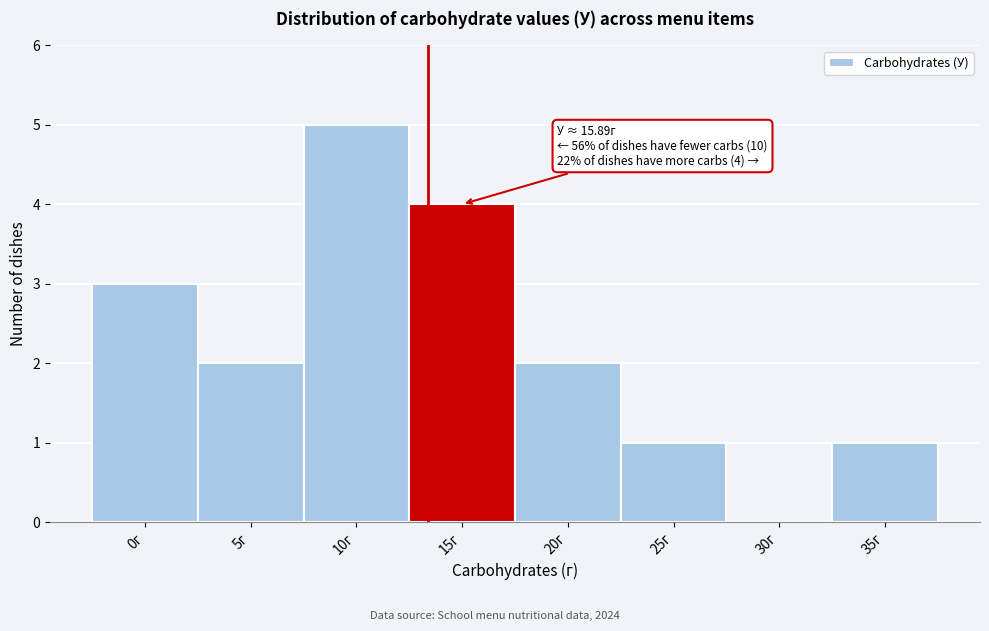

Reading right to left, list all the values displayed in this chart.

35г=1	30г=0	25г=1	20г=2	15г=4	10г=5	5г=2	0г=3